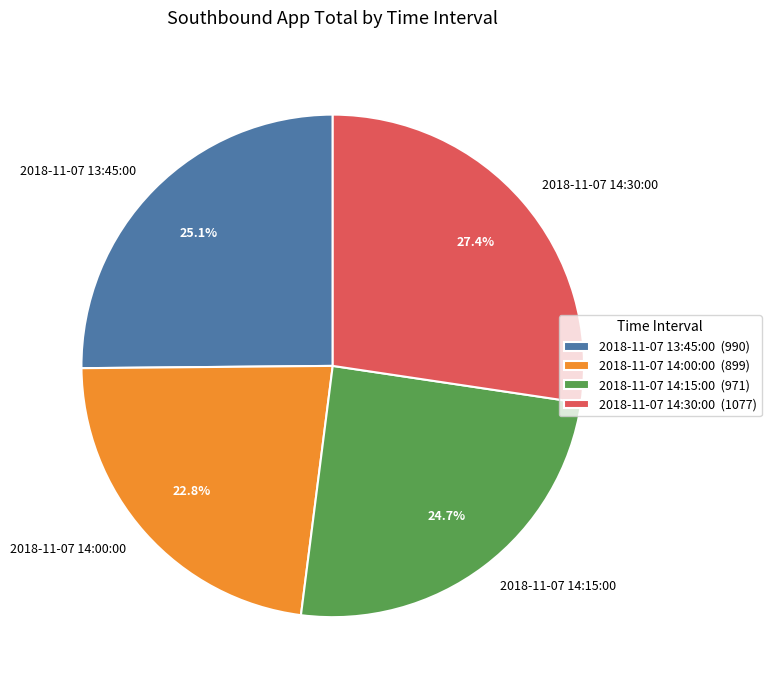

To the nearest percent, what percentage of the pie is 2018-11-07 13:45:00?

25%